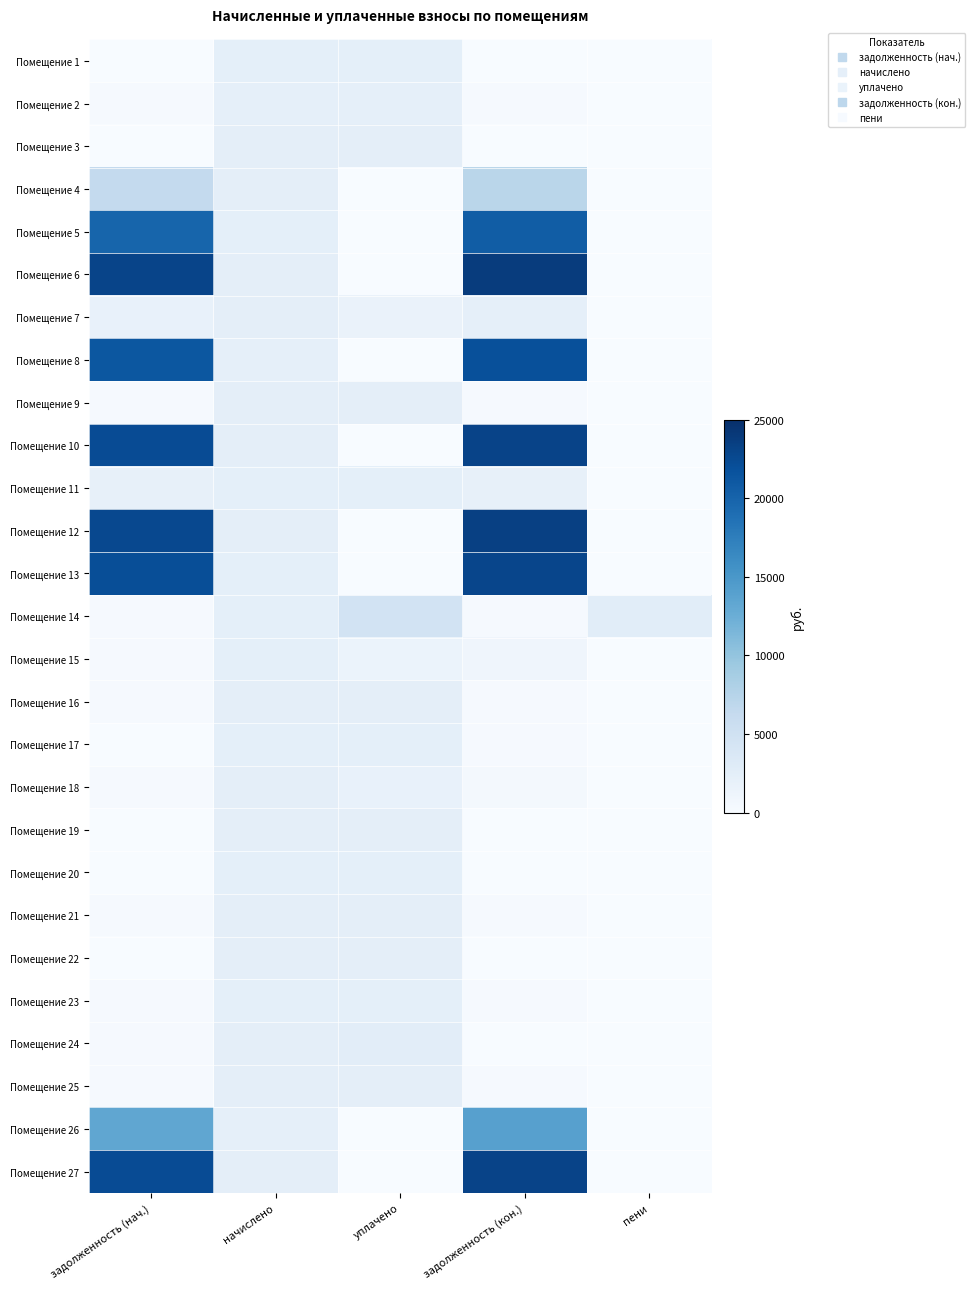

Reading left to right, extract all data points from this chart.

Помещение 1: задолженность (нач.)=10.6	начислено=2342.1	уплачено=2340.0	задолженность (кон.)=11.3	пени=0.0
Помещение 2: задолженность (нач.)=246.4	начислено=2218.1	уплачено=2218.1	задолженность (кон.)=246.4	пени=0.0
Помещение 3: задолженность (нач.)=1.0	начислено=2389.8	уплачено=2390.8	задолженность (кон.)=0.0	пени=1.0
Помещение 4: задолженность (нач.)=6390.0	начислено=2385.0	уплачено=0.0	задолженность (кон.)=7185.0	пени=0.0
Помещение 5: задолженность (нач.)=19873.4	начислено=2280.1	уплачено=0.0	задолженность (кон.)=20633.4	пени=0.0
Помещение 6: задолженность (нач.)=22983.0	начислено=2427.9	уплачено=0.0	задолженность (кон.)=23792.3	пени=0.0
Помещение 7: задолженность (нач.)=1806.0	начислено=2394.5	уплачено=1605.1	задолженность (кон.)=2204.2	пени=0.0
Помещение 8: задолженность (нач.)=21222.0	начислено=2241.9	уплачено=0.0	задолженность (кон.)=21969.3	пени=0.0
Помещение 9: задолженность (нач.)=267.6	начислено=2408.8	уплачено=2408.8	задолженность (кон.)=267.6	пени=5.2
Помещение 10: задолженность (нач.)=22350.8	начислено=2361.2	уплачено=0.0	задолженность (кон.)=23137.9	пени=0.0
Помещение 11: задолженность (нач.)=2026.3	начислено=2256.2	уплачено=2256.3	задолженность (кон.)=2026.3	пени=0.0
Помещение 12: задолженность (нач.)=22576.6	начислено=2385.0	уплачено=0.0	задолженность (кон.)=23371.6	пени=0.0
Помещение 13: задолженность (нач.)=22125.1	начислено=2337.3	уплачено=0.0	задолженность (кон.)=22904.2	пени=0.0
Помещение 14: задолженность (нач.)=253.3	начислено=2280.1	уплачено=4640.5	задолженность (кон.)=253.3	пени=2708.4
Помещение 15: задолженность (нач.)=258.1	начислено=2323.0	уплачено=1548.7	задолженность (кон.)=1032.4	пени=0.2
Помещение 16: задолженность (нач.)=262.4	начислено=2361.2	уплачено=2360.4	задолженность (кон.)=262.4	пени=0.0
Помещение 17: задолженность (нач.)=0.0	начислено=2270.5	уплачено=2270.5	задолженность (кон.)=252.3	пени=0.0
Помещение 18: задолженность (нач.)=263.9	начислено=2375.5	уплачено=1847.6	задолженность (кон.)=527.9	пени=0.0
Помещение 19: задолженность (нач.)=0.0	начислено=2394.5	уплачено=2394.3	задолженность (кон.)=0.0	пени=0.0
Помещение 20: задолженность (нач.)=0.0	начислено=2275.3	уплачено=2275.2	задолженность (кон.)=0.0	пени=0.0
Помещение 21: задолженность (нач.)=265.0	начислено=2385.0	уплачено=2385.0	задолженность (кон.)=265.0	пени=0.0
Помещение 22: задолженность (нач.)=0.0	начислено=2408.8	уплачено=2398.0	задолженность (кон.)=0.0	пени=0.0
Помещение 23: задолженность (нач.)=251.8	начислено=2265.8	уплачено=2265.8	задолженность (кон.)=251.8	пени=0.0
Помещение 24: задолженность (нач.)=263.4	начислено=2370.7	уплачено=2634.1	задолженность (кон.)=0.0	пени=0.0
Помещение 25: задолженность (нач.)=268.7	начислено=2418.4	уплачено=2418.4	задолженность (кон.)=268.7	пени=0.0
Помещение 26: задолженность (нач.)=13295.3	начислено=2237.1	уплачено=0.0	задолженность (кон.)=14041.0	пени=0.0
Помещение 27: задолженность (нач.)=22305.7	начислено=2356.4	уплачено=0.0	задолженность (кон.)=23091.2	пени=0.0